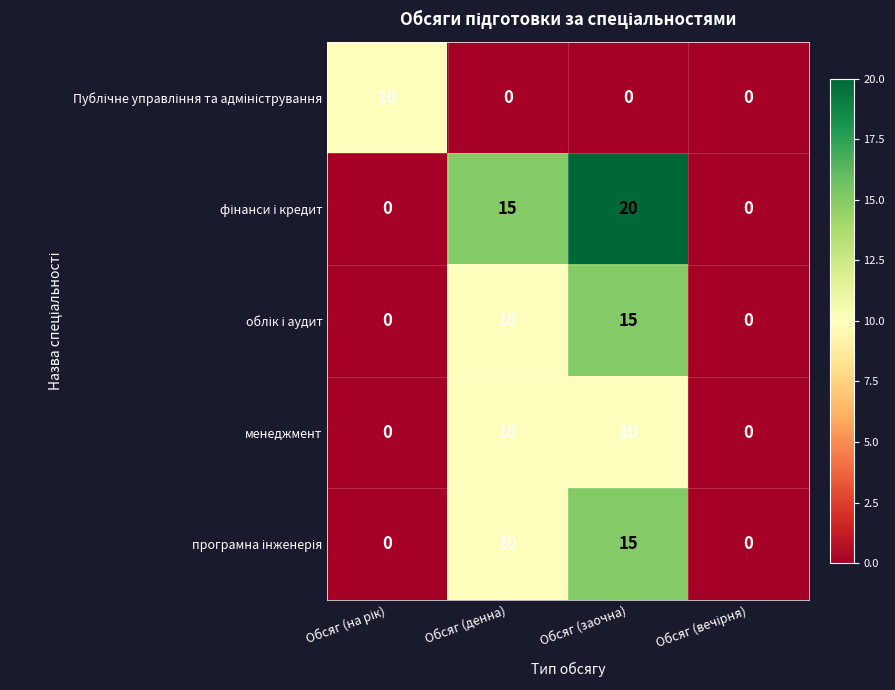

What is the total value across all series at Обсяг (денна)?

45